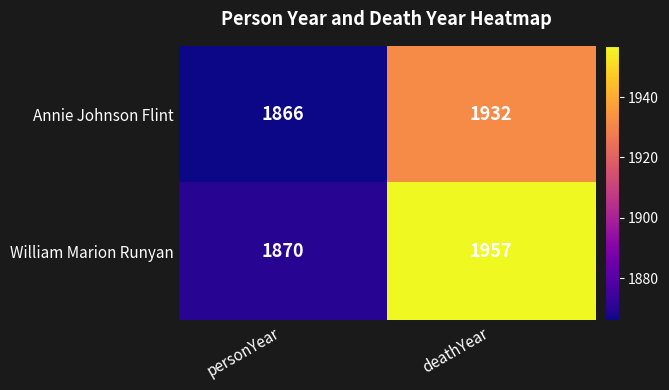

Rank the series at deathYear from lowest to highest value.

Annie Johnson Flint, William Marion Runyan